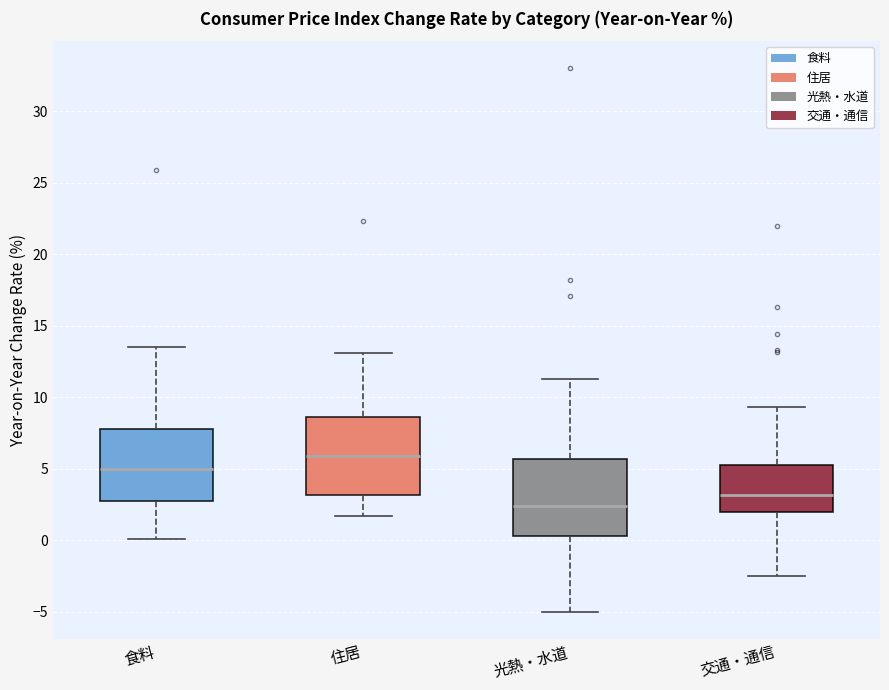

Reading left to right, read every box against the y-axis: the position of its median line, the range the box covers, and the ends of its whiskers. The values are not printed on the chart, so give them approximately, as read against the axis.

食料: median 5.0, box 3.0 to 8.0, whiskers 0.0 to 13.5
住居: median 6.0, box 3.0 to 8.5, whiskers 1.5 to 13.0
光熱・水道: median 2.5, box 0.5 to 5.5, whiskers -5.0 to 11.5
交通・通信: median 3.0, box 2.0 to 5.5, whiskers -2.5 to 9.5